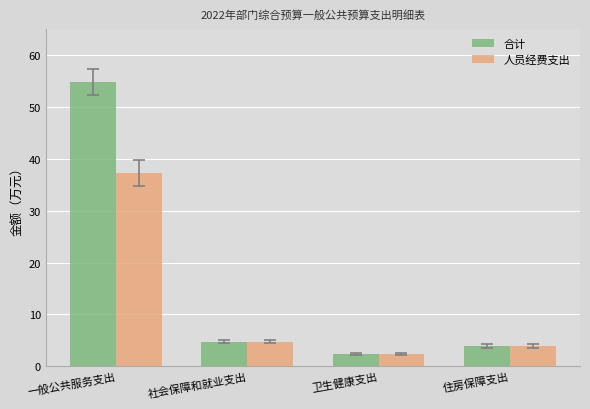

What is the difference between the second highest and second lowest values in the 人员经费支出 series?

0.8